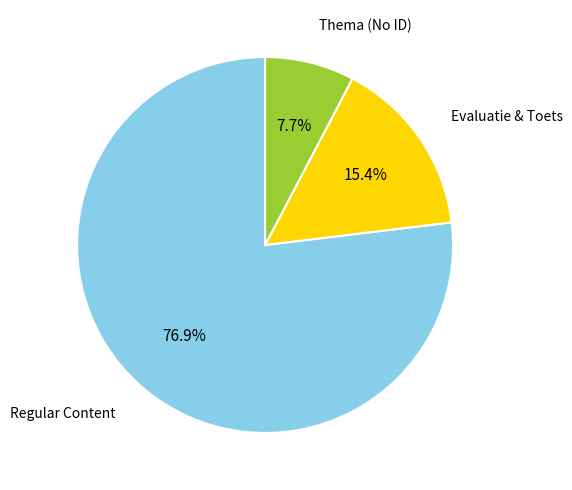

How many segments does this pie chart have?

3